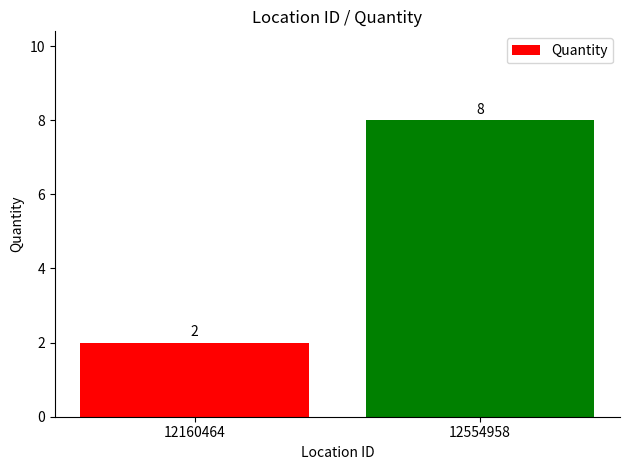

What is the difference between the maximum and minimum values?

6